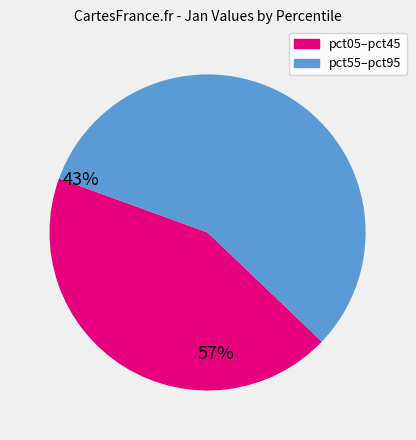

Is there any slice that represents more than half of the pie?

Yes